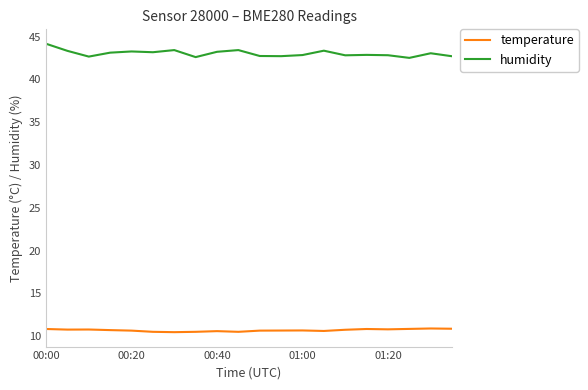

Rank the series by their average value, from lowest to highest.

temperature, humidity